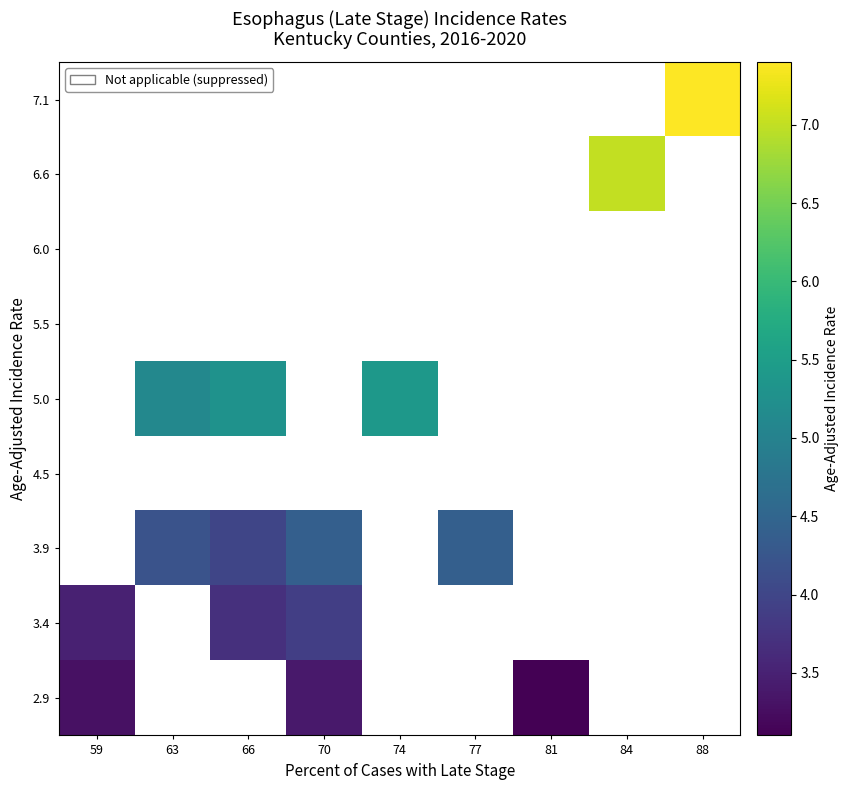

What is the maximum value shown in the chart?

7.4